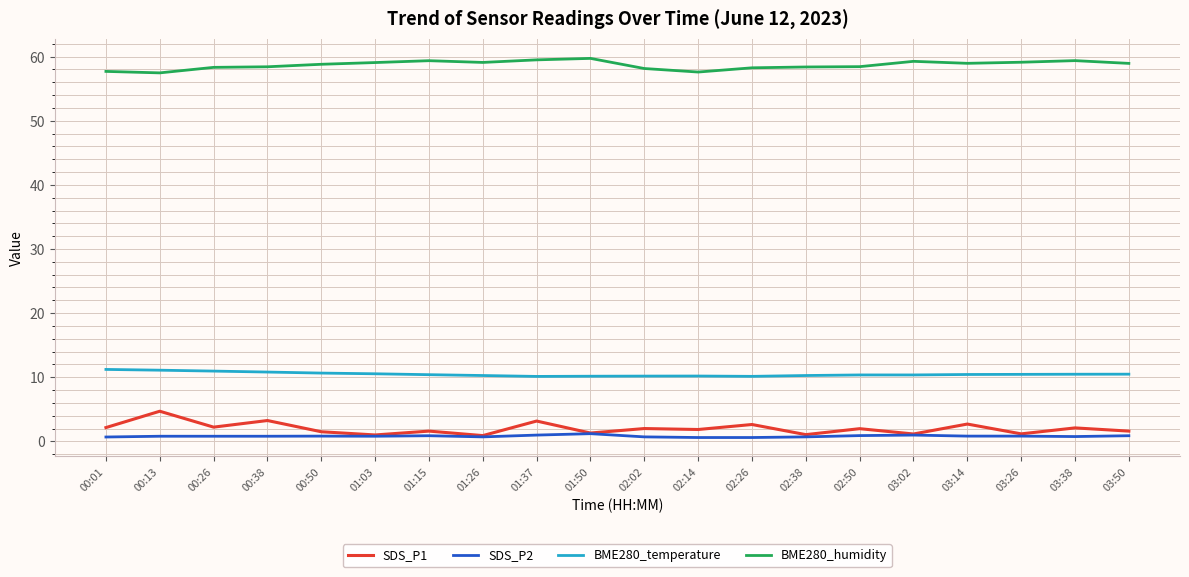

True or false: BME280_temperature and BME280_humidity intersect in this chart.

False